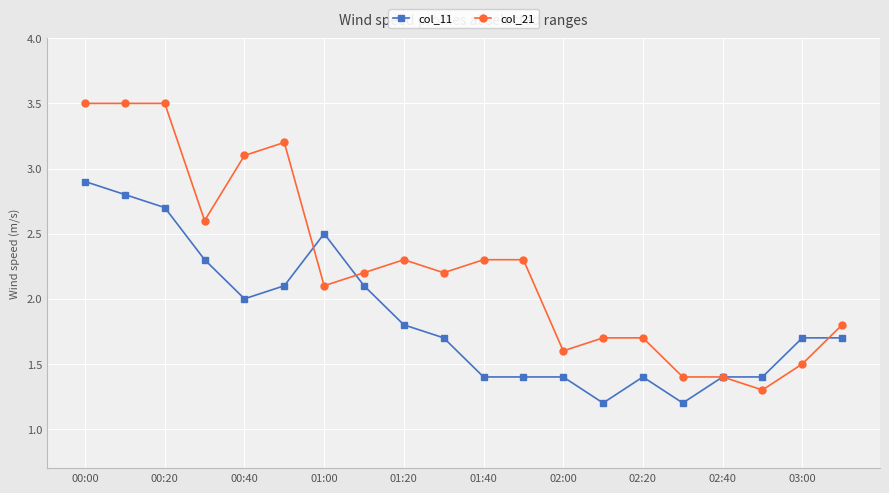

What is the sum of all col_11 values?

37.1